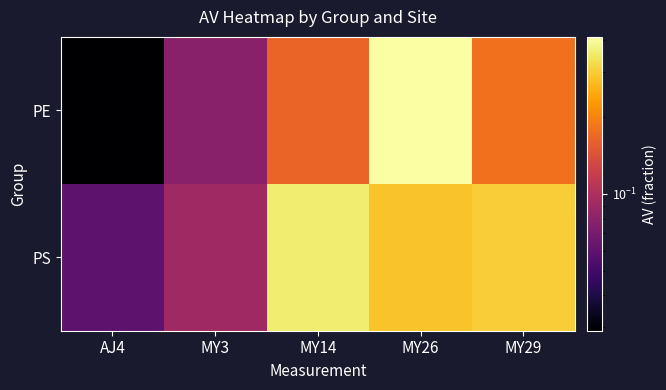

Reading left to right, list all the values displayed in this chart.

PE: AJ4=0.0	MY3=0.1	MY14=0.2	MY26=0.4	MY29=0.2
PS: AJ4=0.1	MY3=0.1	MY14=0.4	MY26=0.3	MY29=0.3